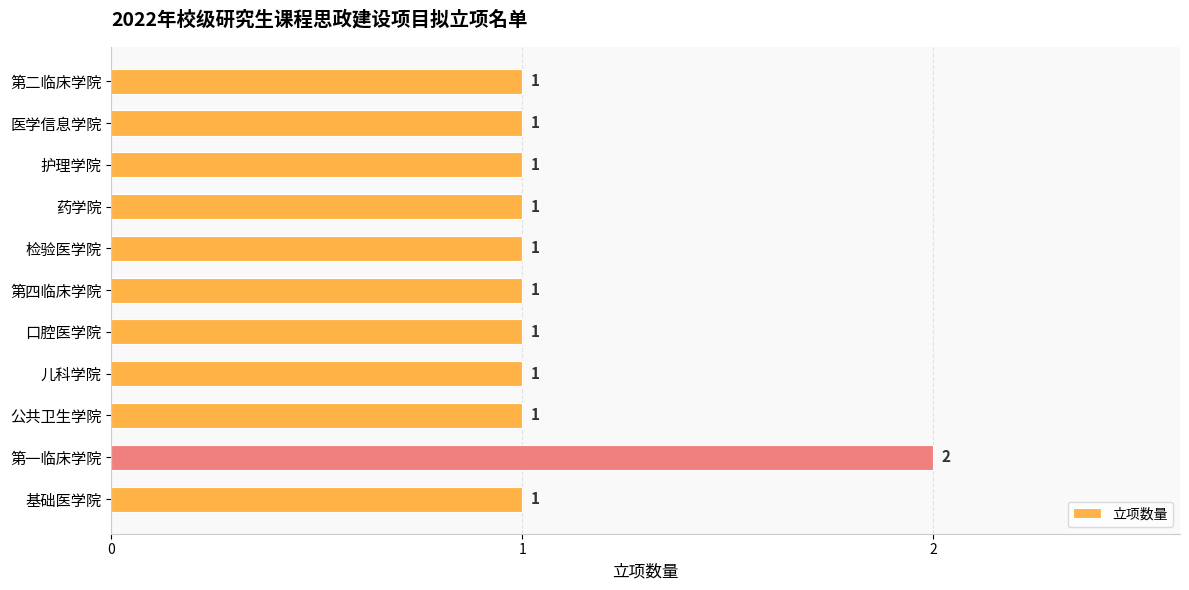

Approximately how many times larger is the value at 基础医学院 compared to 第四临床学院?

1.0